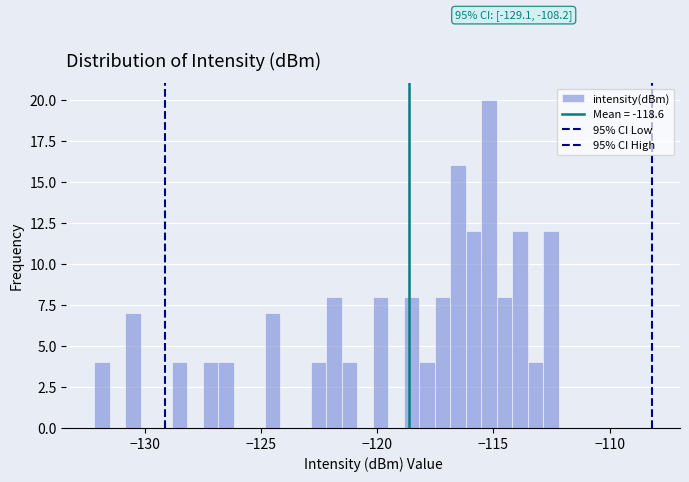

Read against the x-axis, roughly where is the centre of the tallest bar?

-115.0